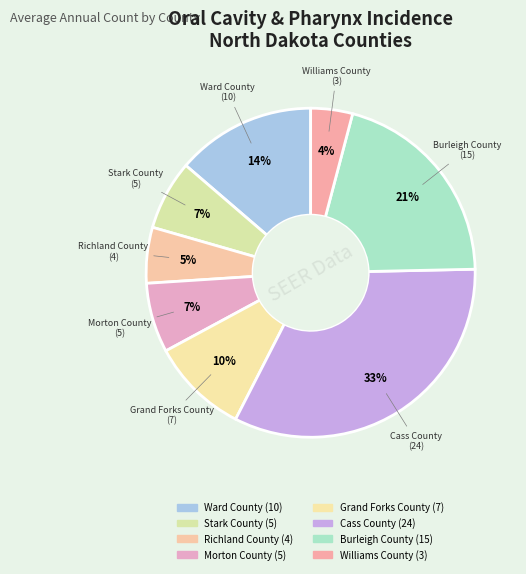

What percentage do Williams County and Burleigh County together represent?

24.7%